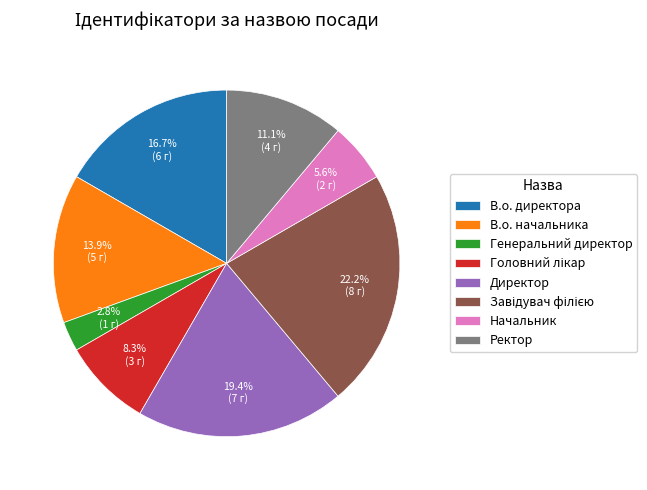

To the nearest percent, what portion does Директор represent?

19%